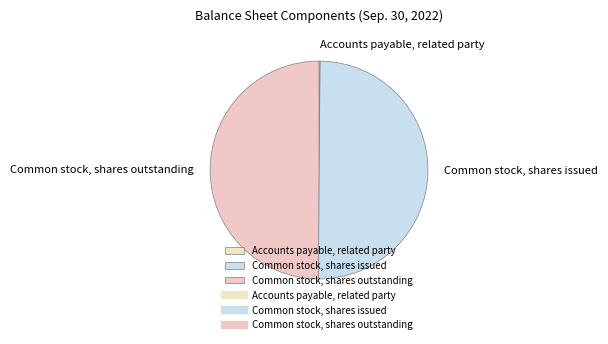

What is the ratio of the value at Common stock, shares outstanding to the value at Common stock, shares issued?

1.0